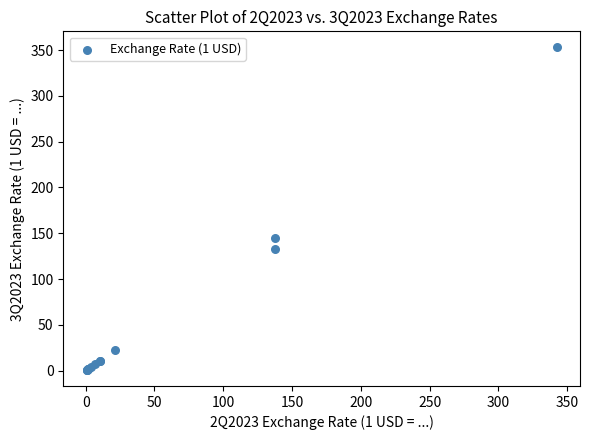

What Y value in the scatter plot is closest to 176?

144.5